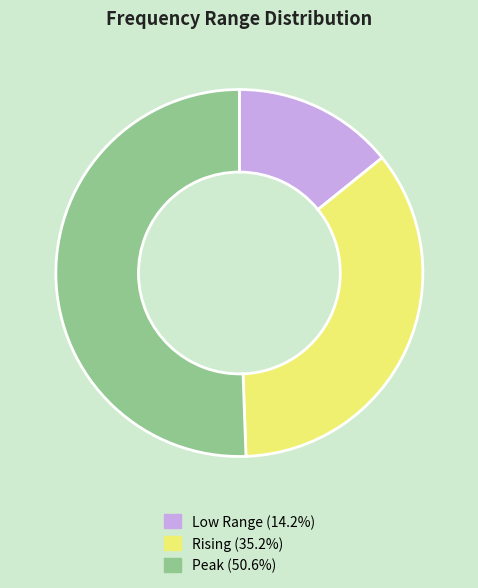

What is the ratio of the value at Low Range (14.2%) to the value at Rising (35.2%)?

0.4